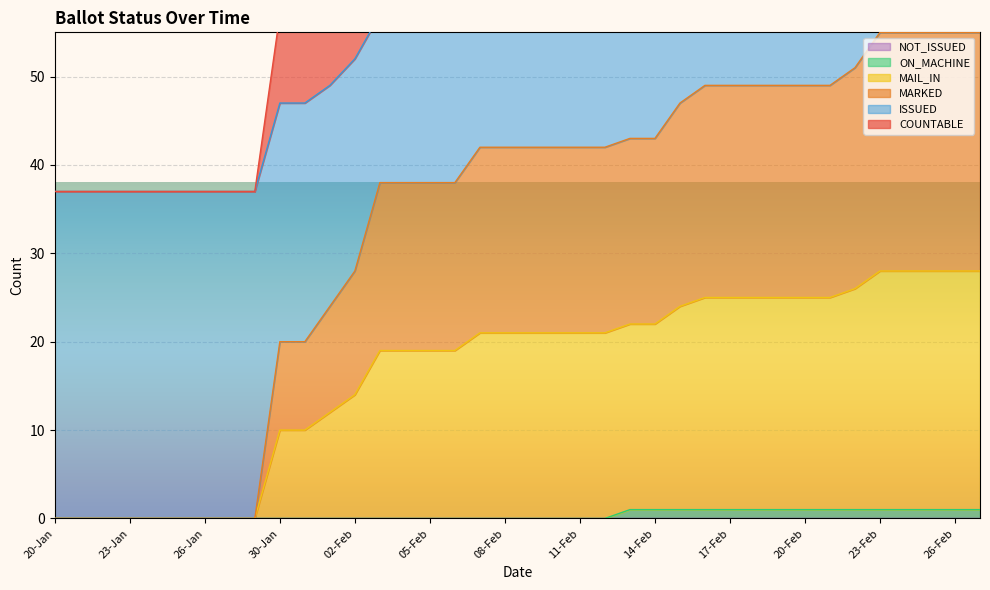

Count the number of categories in the chart.

38